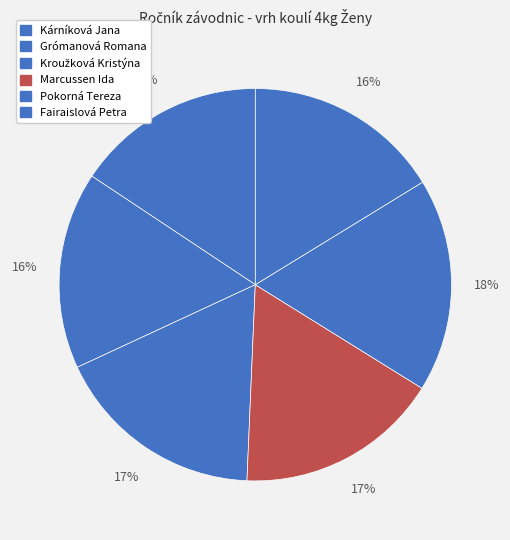

How many slices are in this pie chart?

6